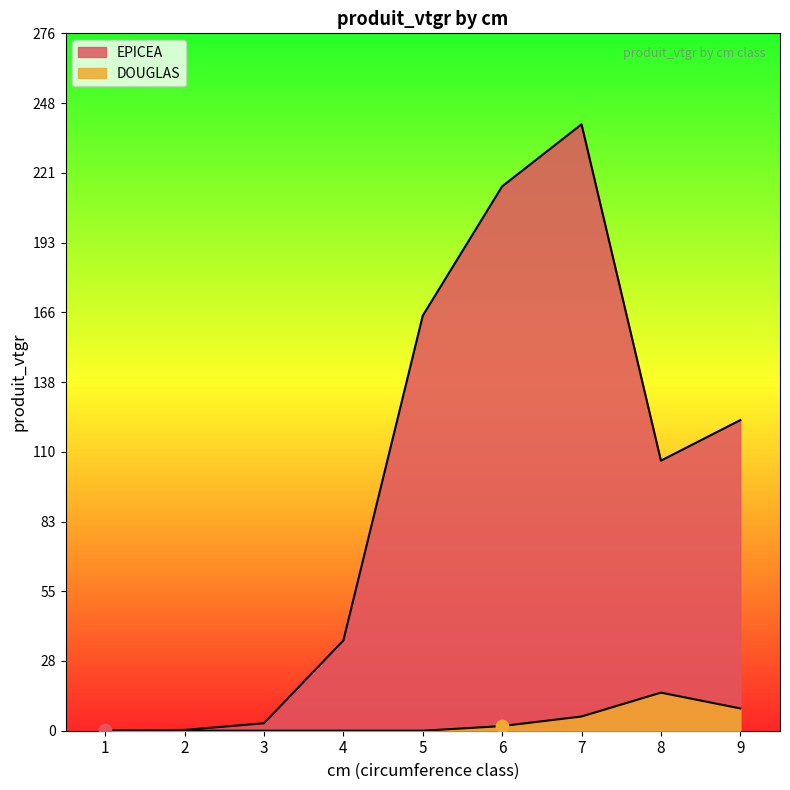

Which series has the largest Y range (max minus min)?

EPICEA